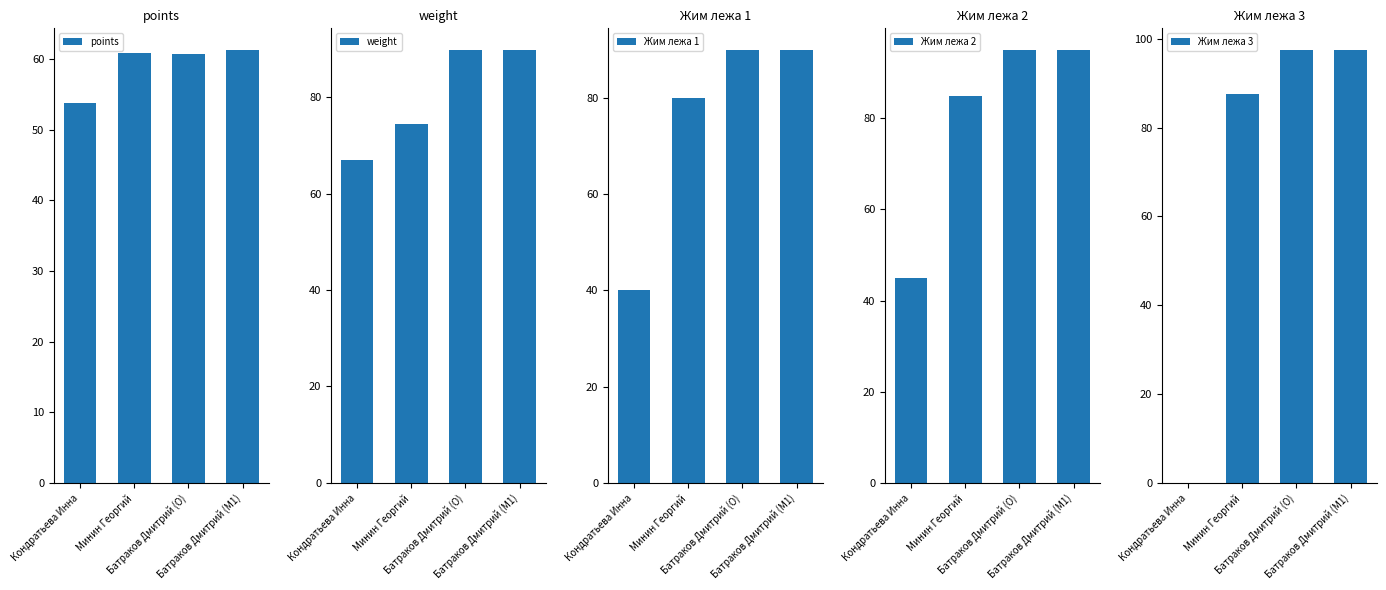

What position from the right is Кондратьева Инна?

4